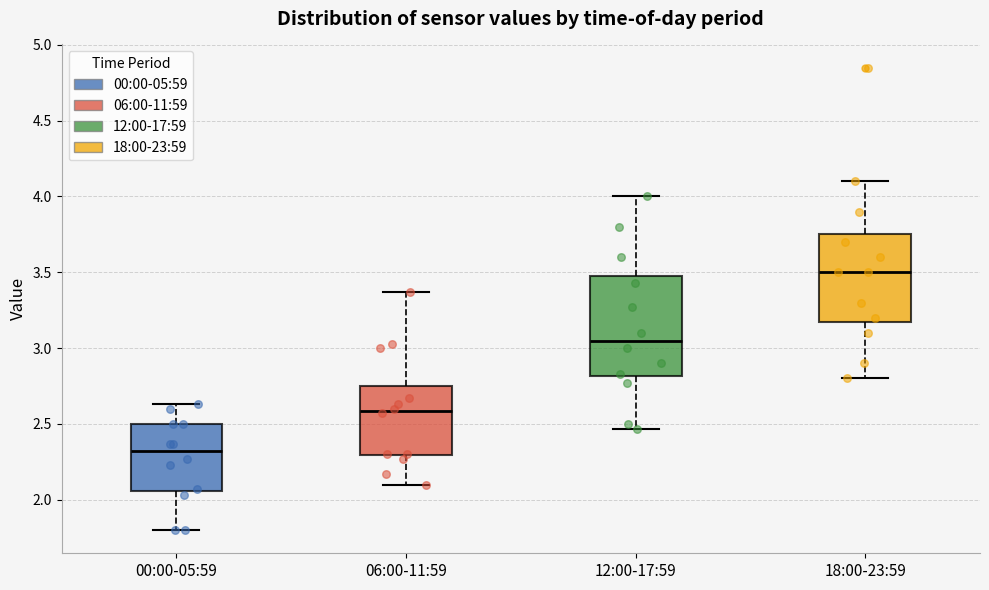

Reading left to right, read every box against the y-axis: the position of its median line, the range the box covers, and the ends of its whiskers. The values are not printed on the chart, so give them approximately, as read against the axis.

00:00-05:59: median 2.30, box 2.05 to 2.50, whiskers 1.80 to 2.65
06:00-11:59: median 2.60, box 2.30 to 2.75, whiskers 2.10 to 3.35
12:00-17:59: median 3.05, box 2.80 to 3.45, whiskers 2.45 to 4.00
18:00-23:59: median 3.50, box 3.20 to 3.75, whiskers 2.80 to 4.10